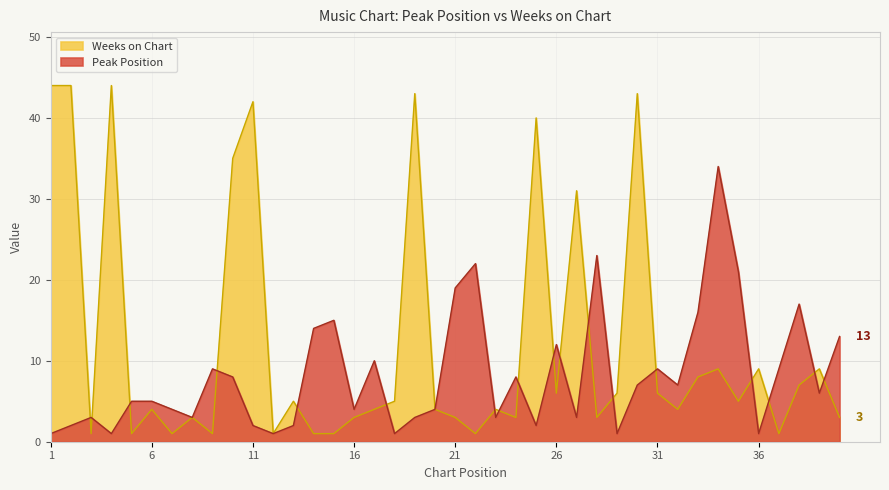

Which series has the largest range (max minus min)?

Weeks on Chart